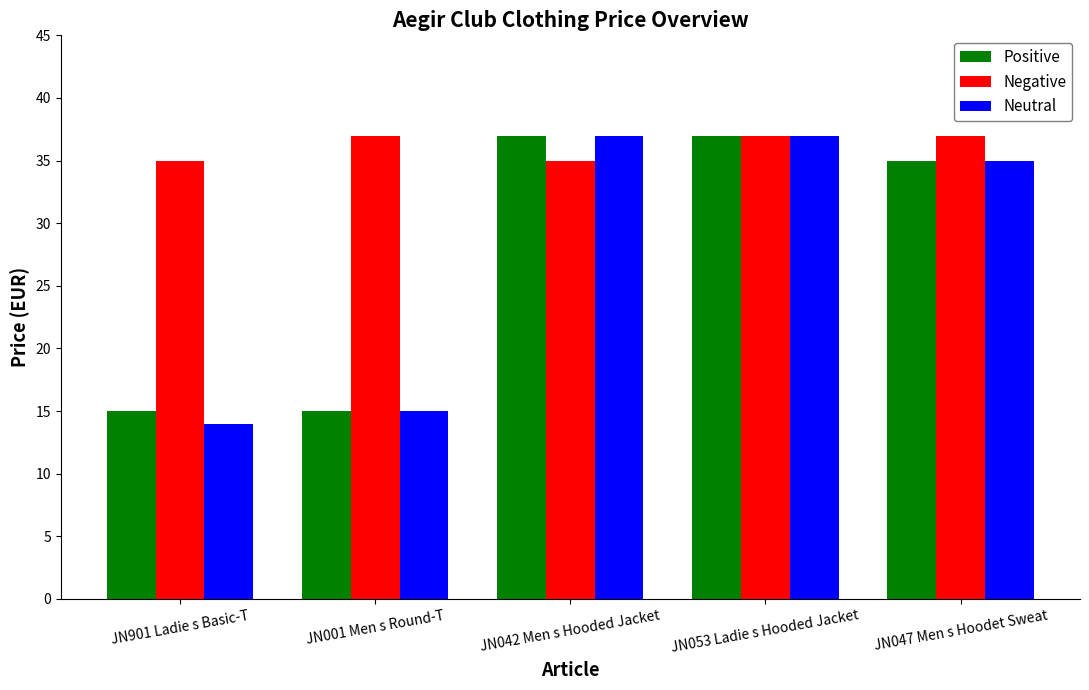

Between JN042 Men s Hooded Jacket and JN053 Ladie s Hooded Jacket, which series saw the biggest shift?

Negative